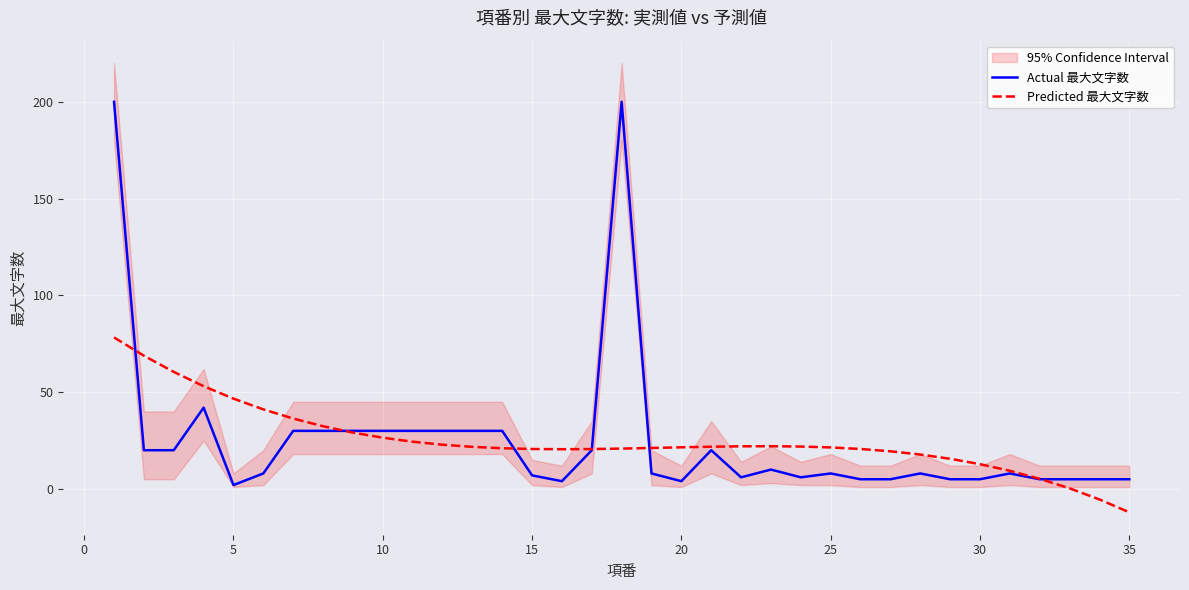

At which label does Predicted 最大文字数 reach its minimum?

35